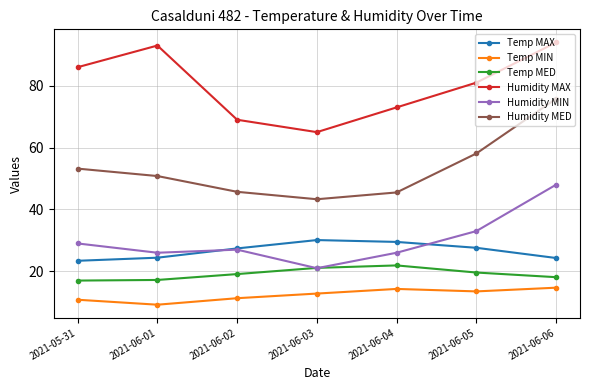

What is the label of the 2nd point from the right?

2021-06-05